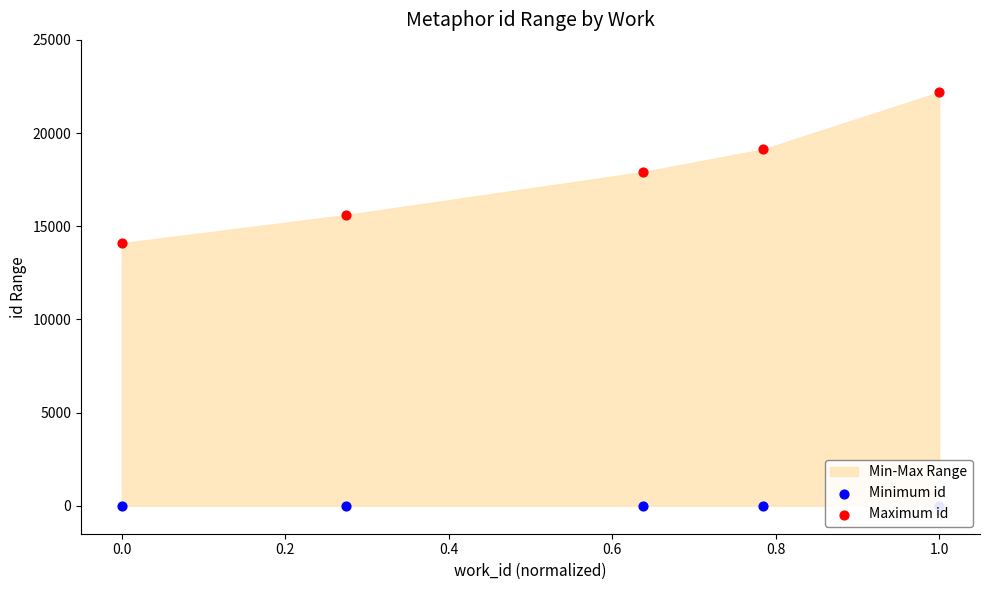

Is the value of Maximum id at 0.4 greater than the value of Minimum id at 0.6?

Yes